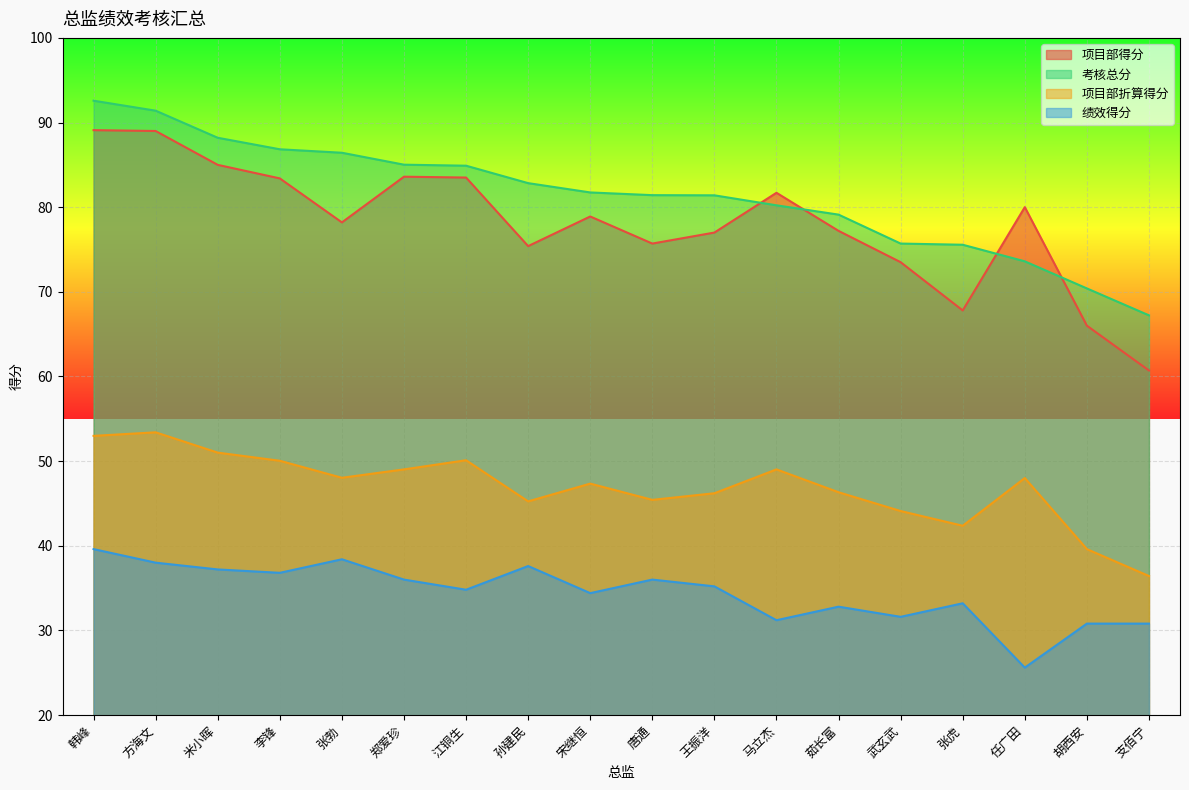

List the series in order of their peak value, lowest first.

绩效得分, 项目部折算得分, 项目部得分, 考核总分